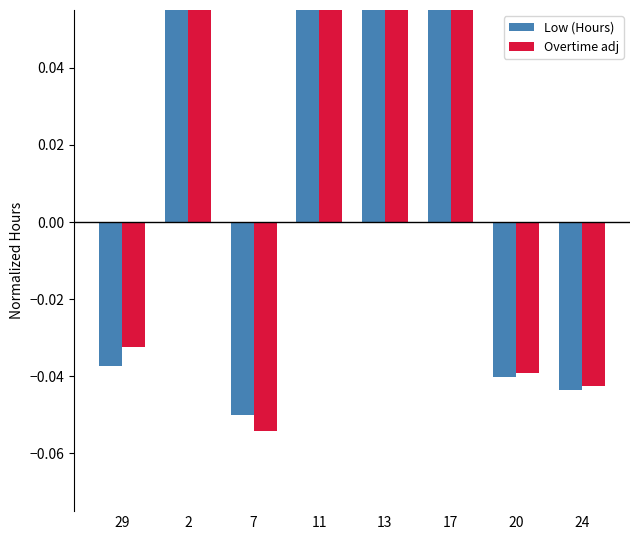

Is it true that Overtime adj equals -0.1 at 7?

True